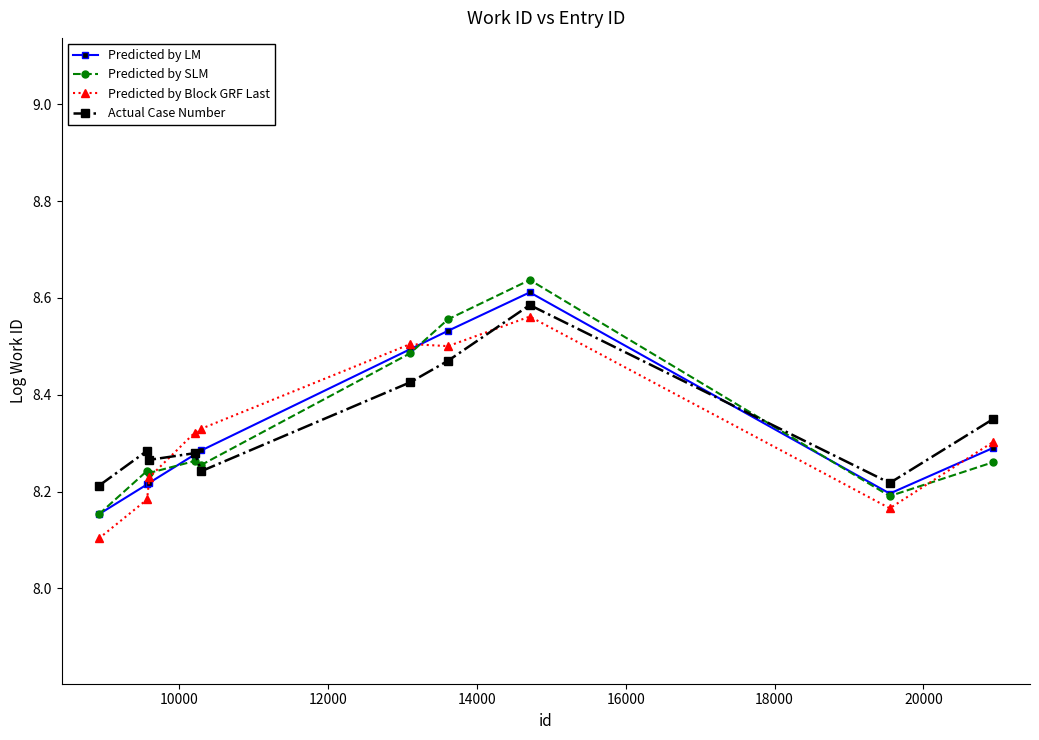

True or false: Predicted by LM has more than 0 points higher than both neighbors.

True